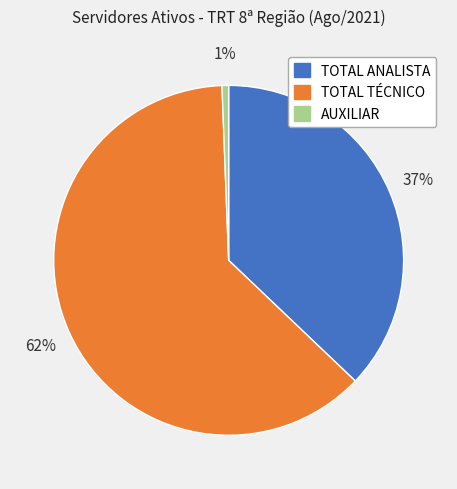

To the nearest percent, what portion does AUXILIAR represent?

1%